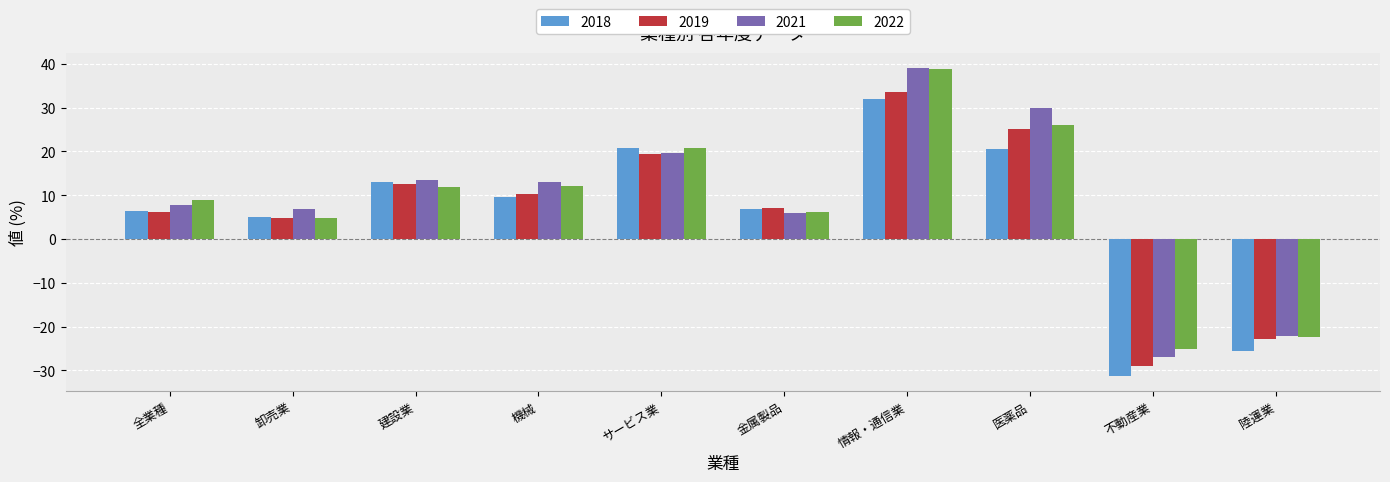

What is the total value across all series at サービス業?

80.5